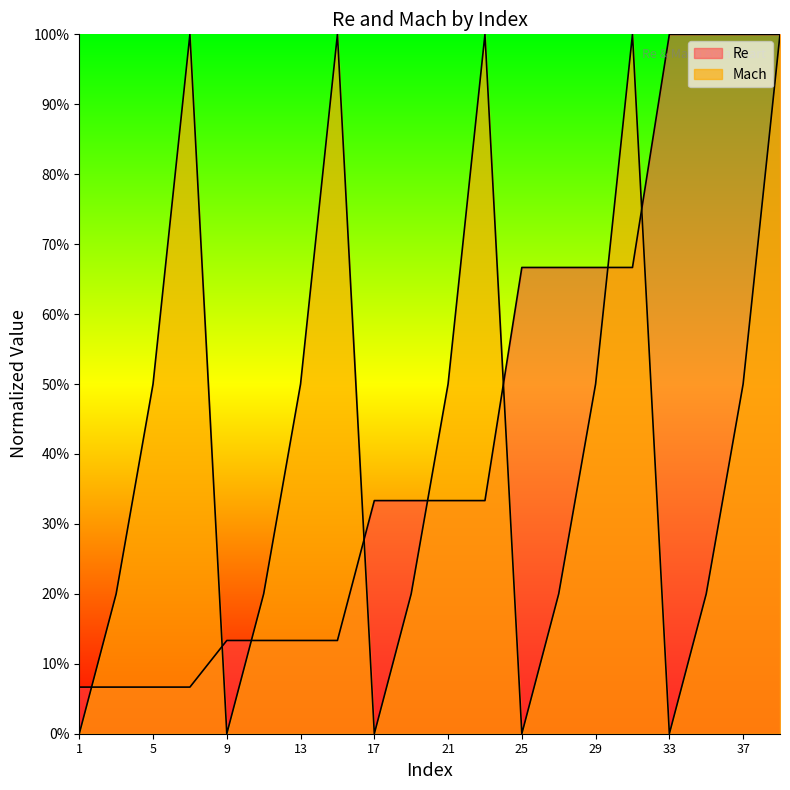

Which series has the largest total across all categories?

Re